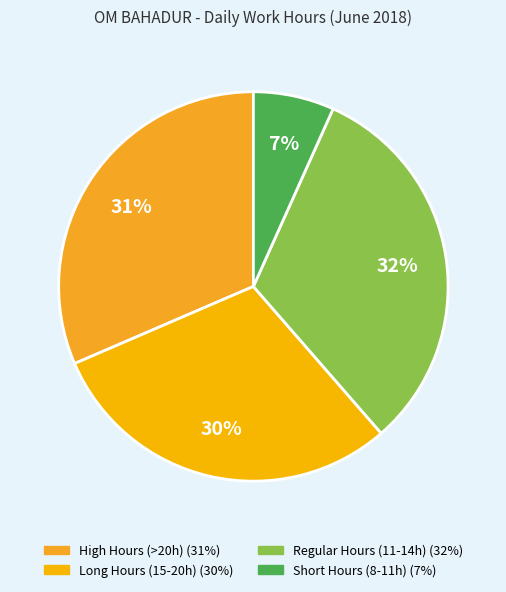

How many slices are in this pie chart?

4